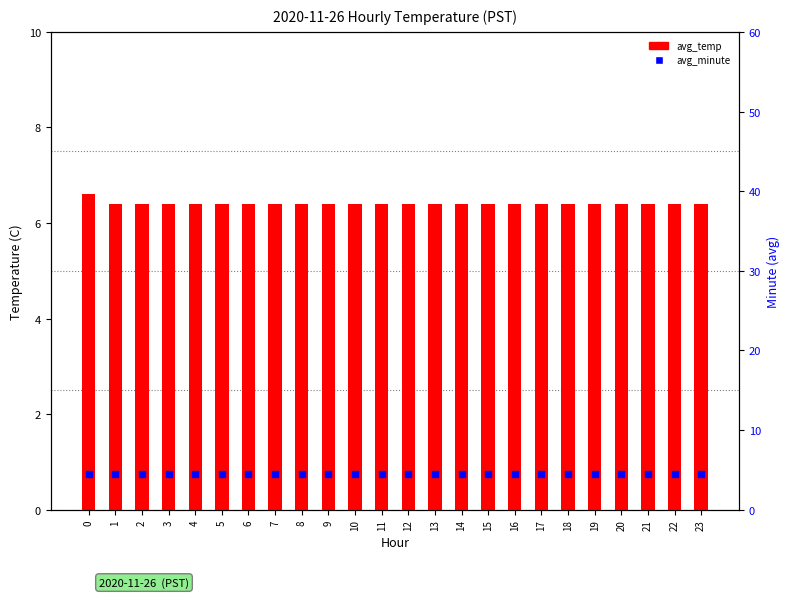

Which series contains the highest Y value?

avg_temp